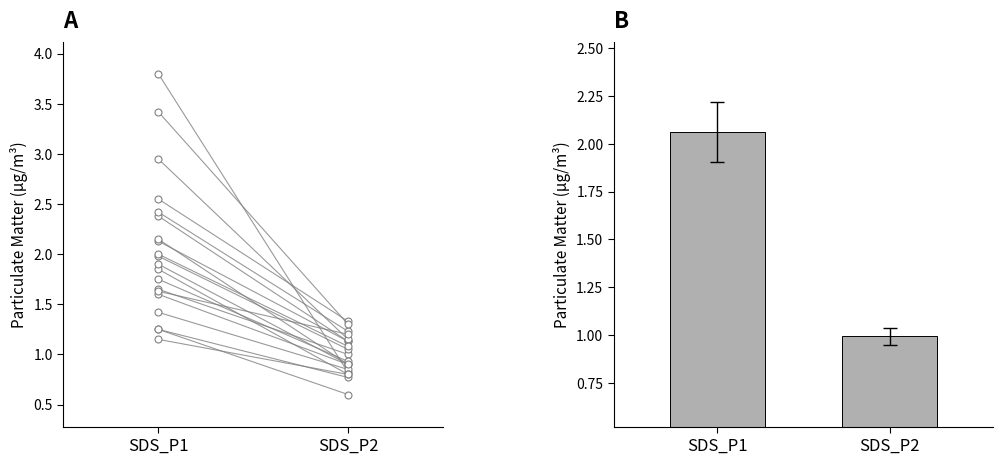

What is the sum of all values?

3.1